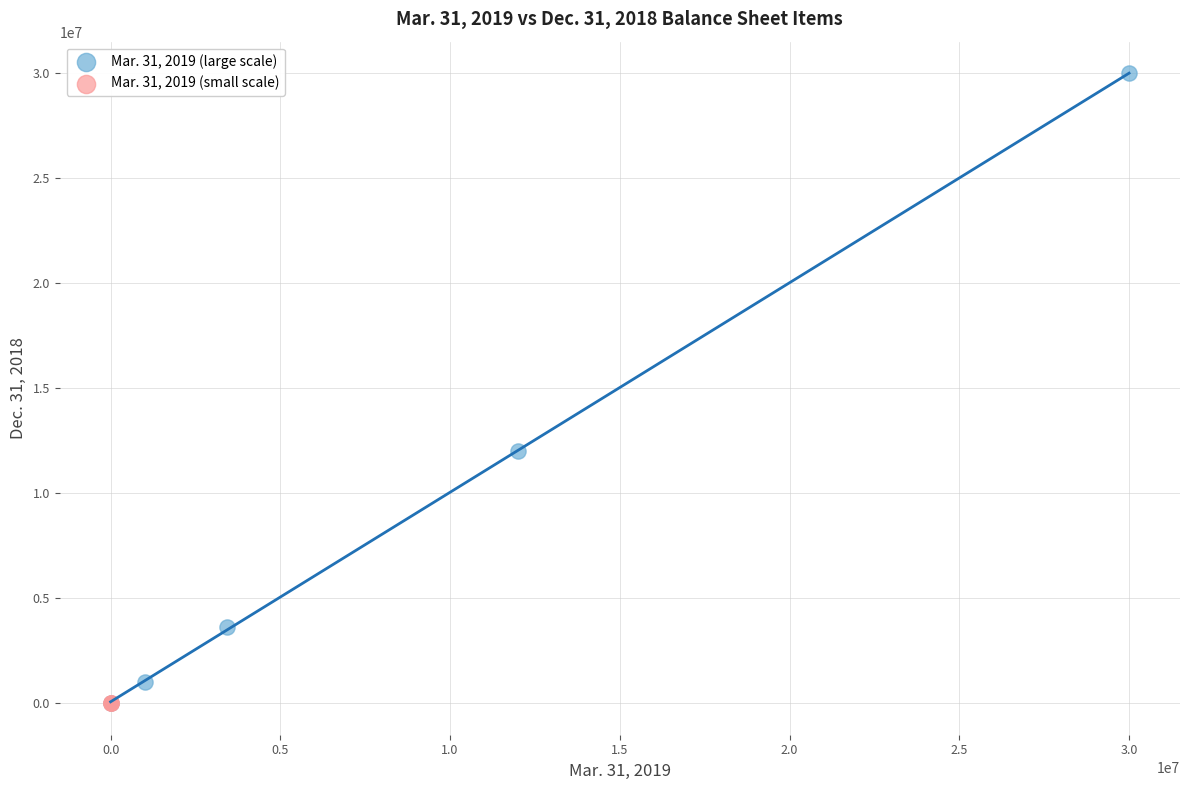

Which series reaches the maximum Y coordinate?

Mar. 31, 2019 (large scale)